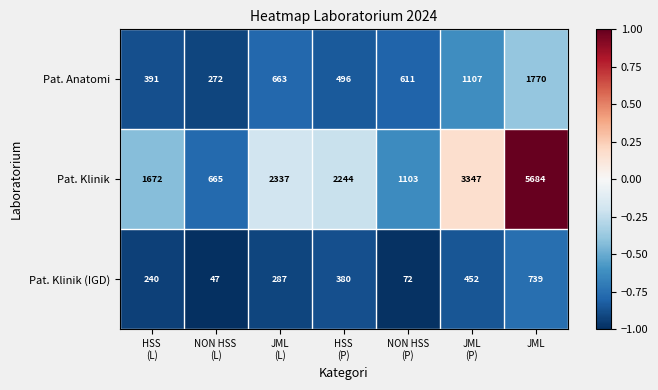

List the series in order of their overall mean, highest first.

Pat. Klinik, Pat. Anatomi, Pat. Klinik (IGD)